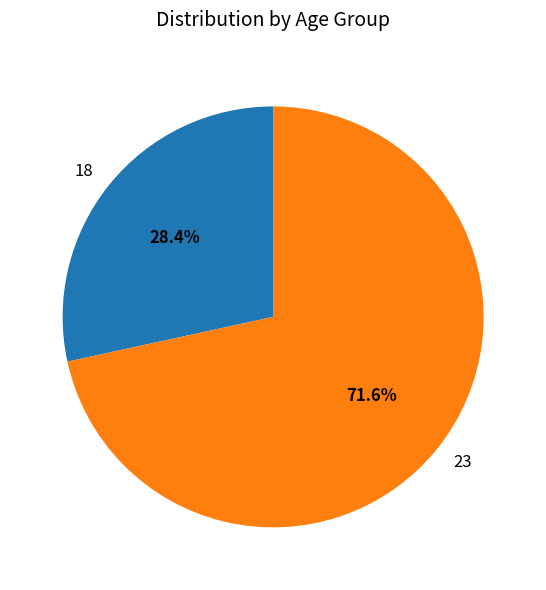

Count the number of slices in the pie.

2